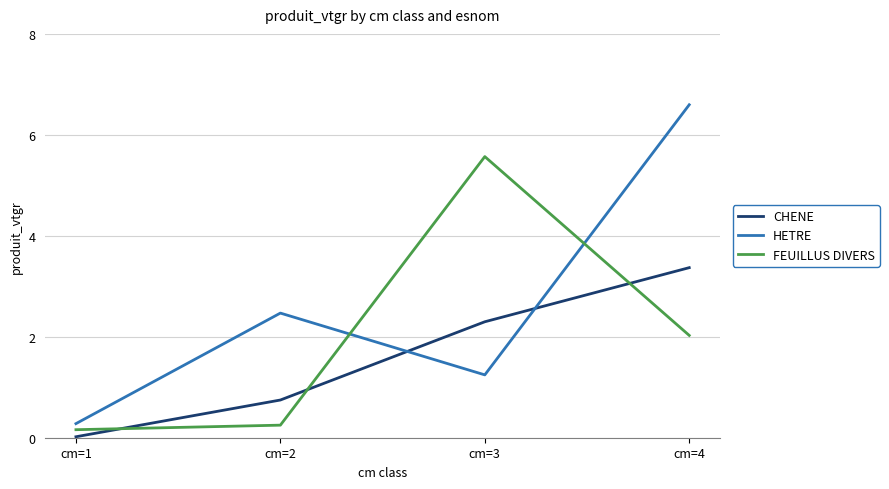

How many values in the HETRE series exceed 2?

2